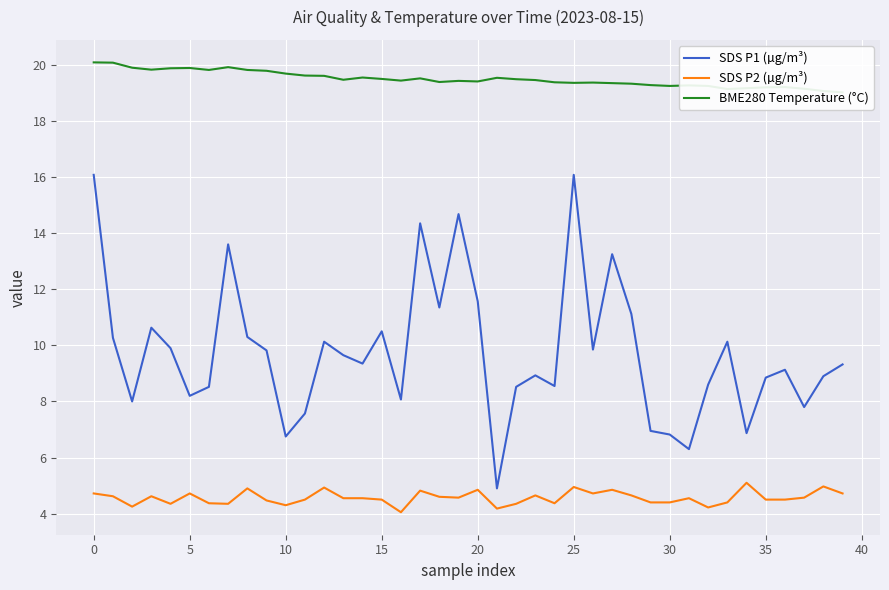

What is the value of the SDS P1 (µg/m³) point at the 8th from the left?

13.6